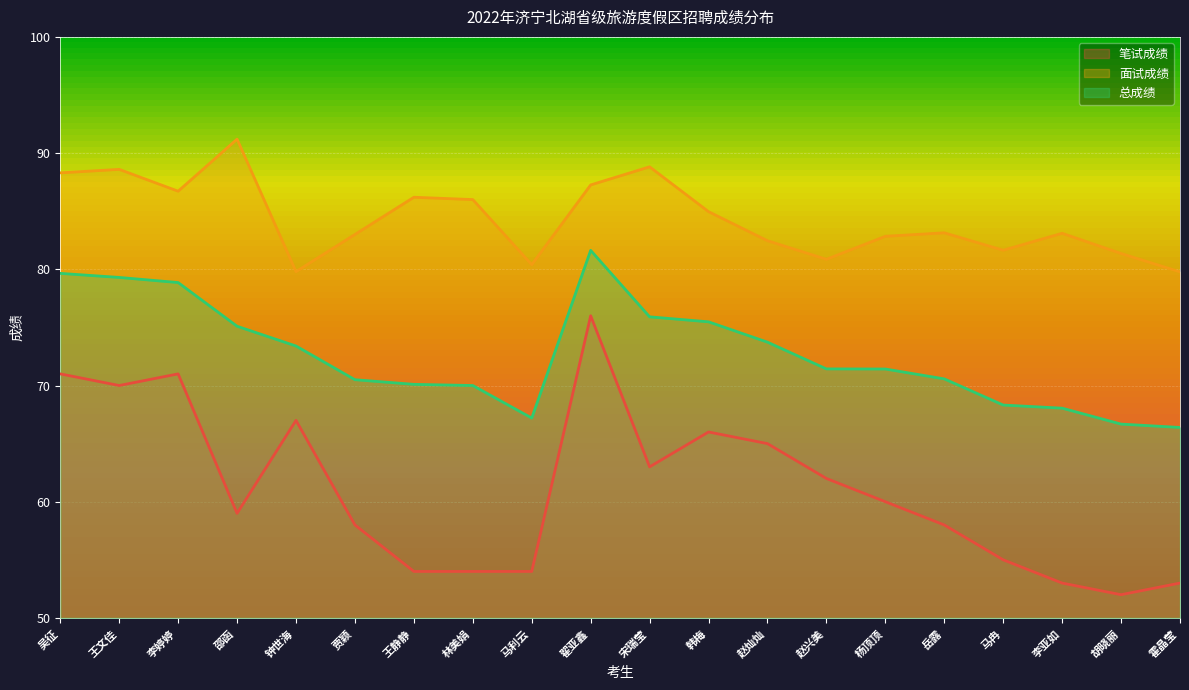

Which series has the widest spread of values?

笔试成绩